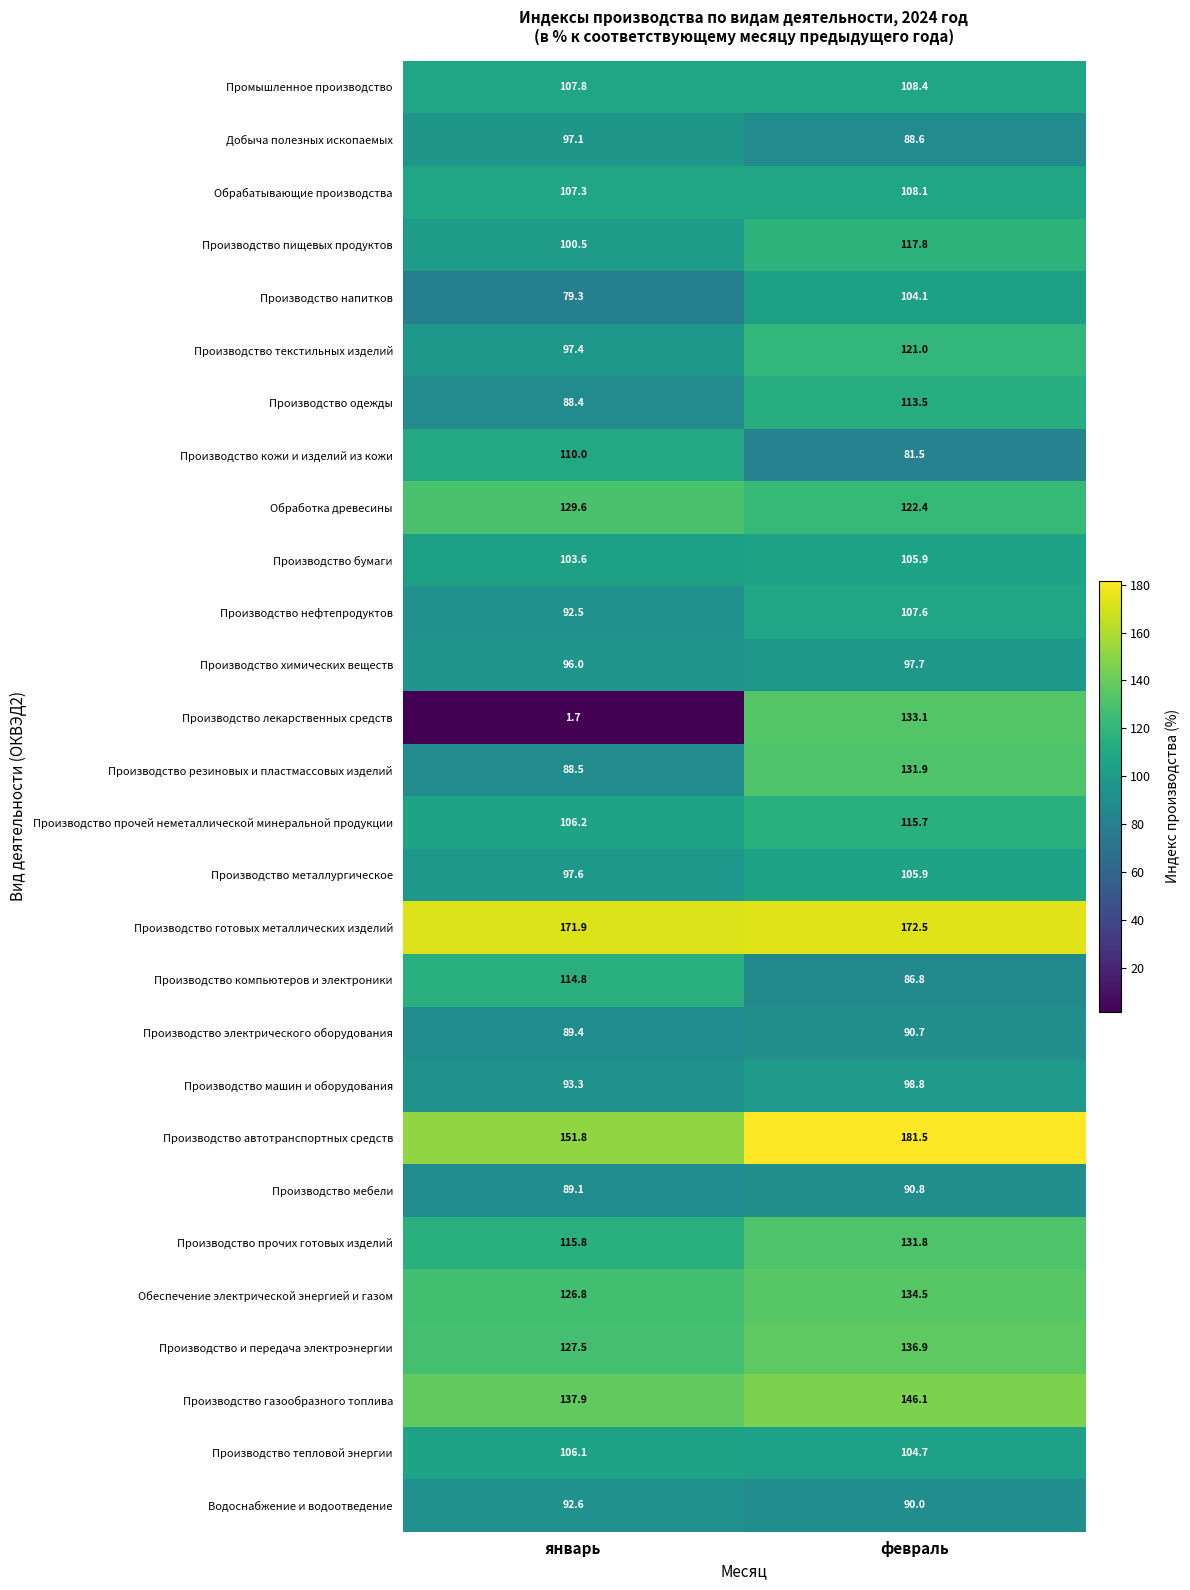

Which series has the largest total across all categories?

Производство готовых металлических изделий